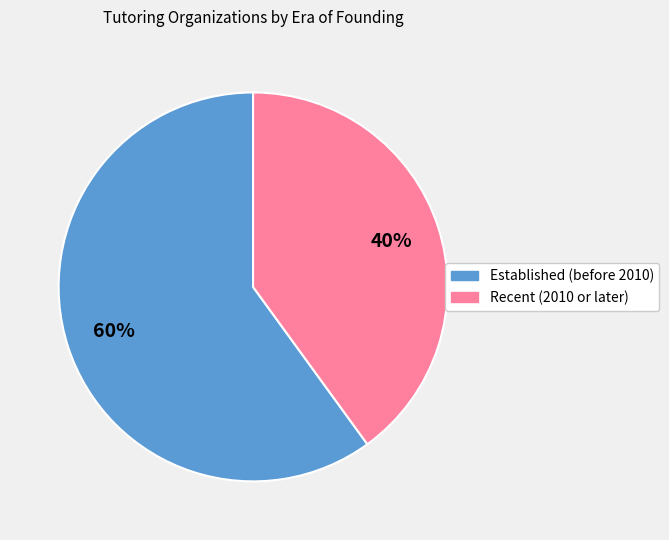

Rank the categories by value from lowest to highest.

Recent (2010 or later), Established (before 2010)